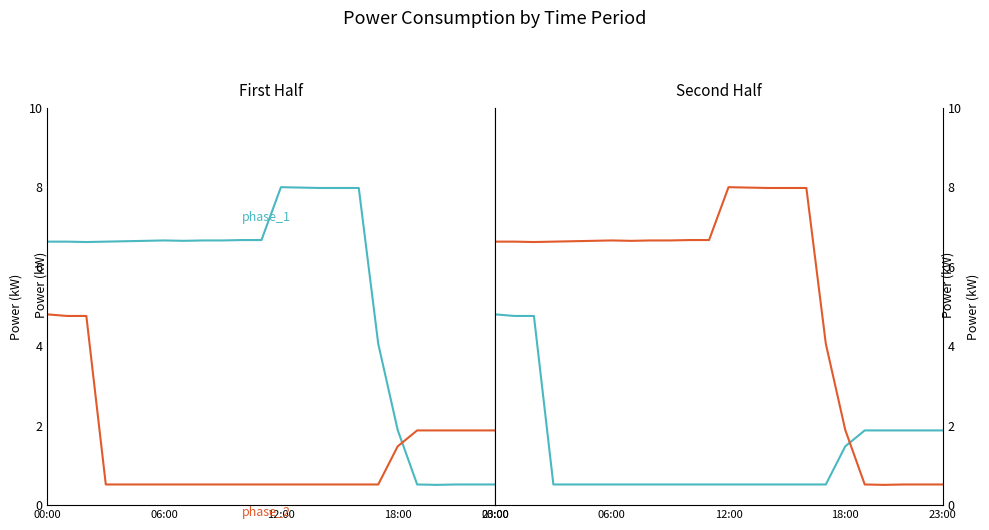

What position from the right is 18:00?

6